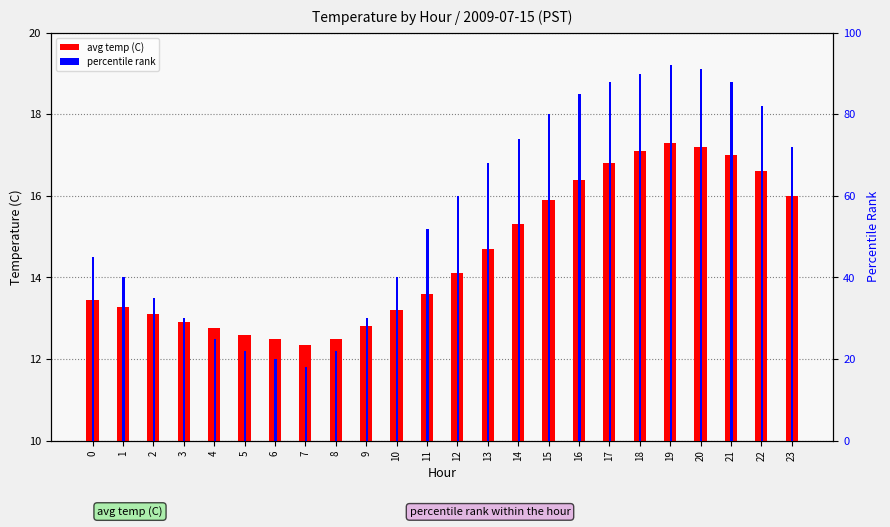

True or false: percentile rank has a value of 74.0 at 14.

True